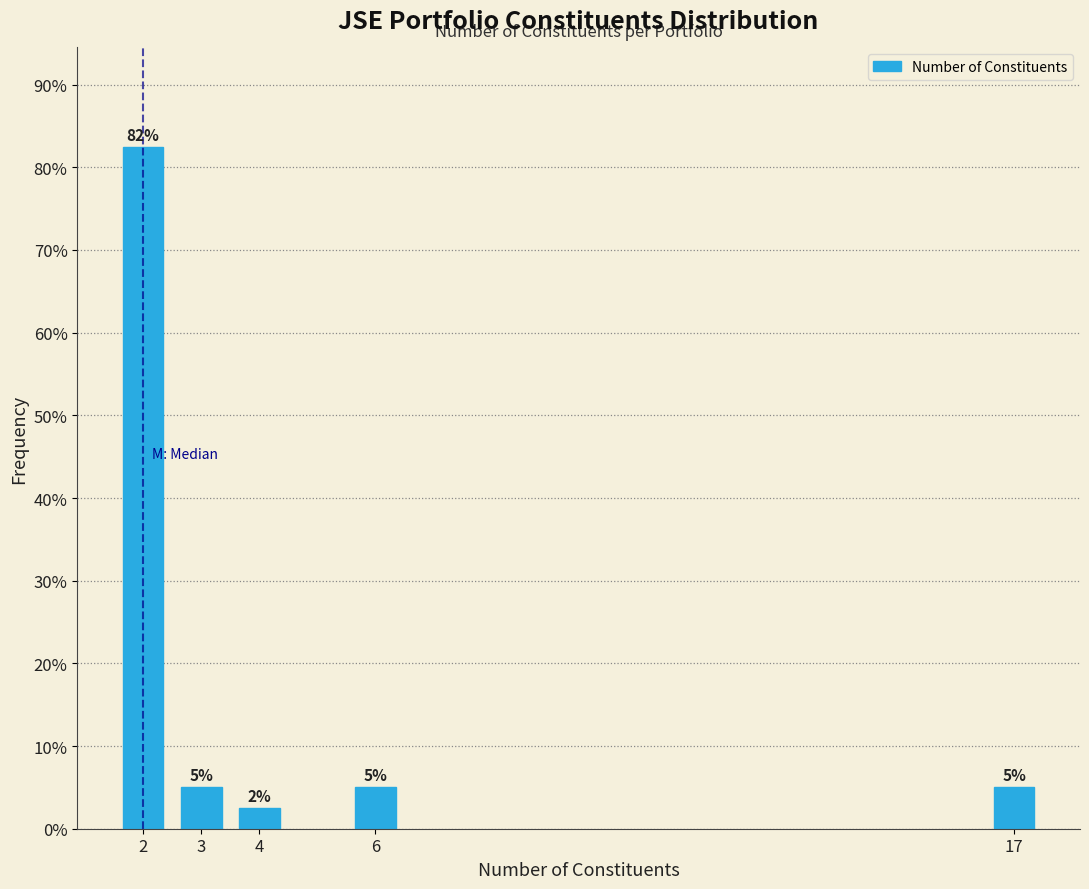

What is the minimum value shown in the chart?

2.5